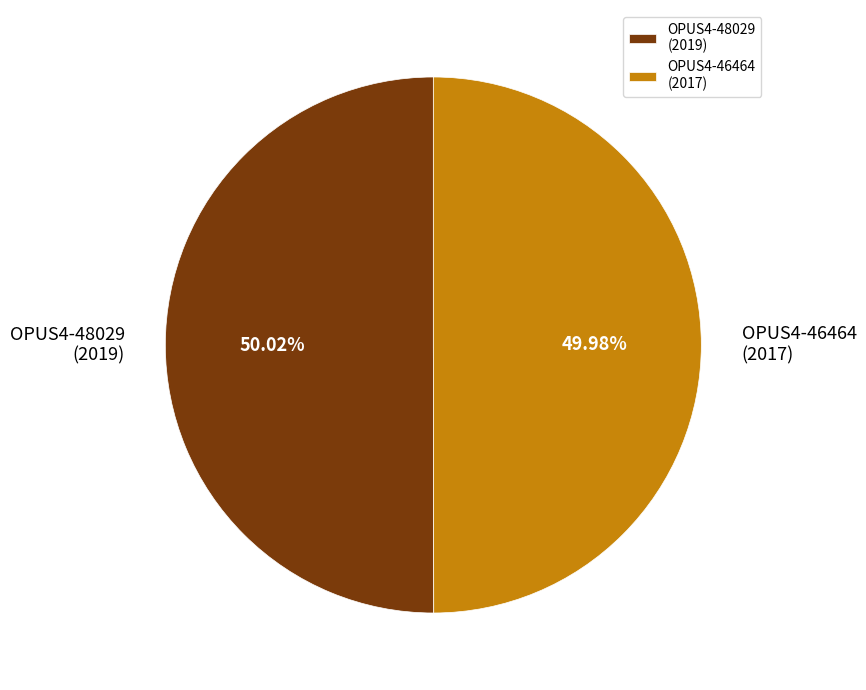

Is there a majority slice in this chart?

Yes